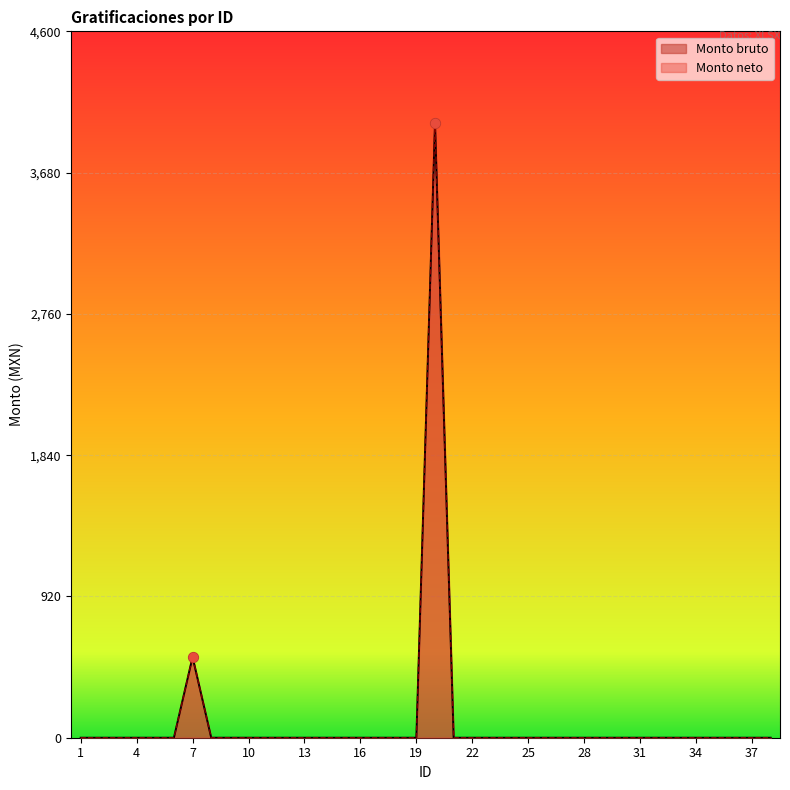

Is the value of Monto bruto at 17 greater than the value of Monto neto at 26?

No